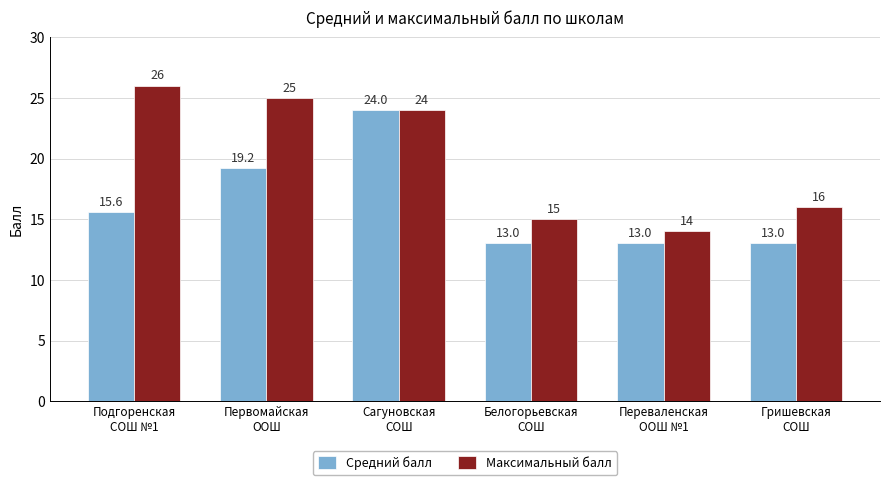

What is the total value across all series at Первомайская
ООШ?

44.2